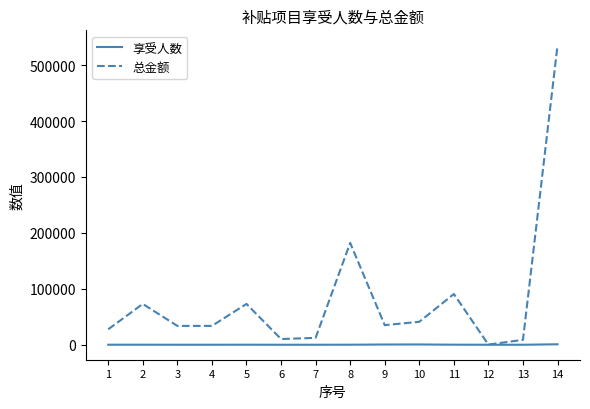

What is the spread (max minus min) of values at 10?

40533.0